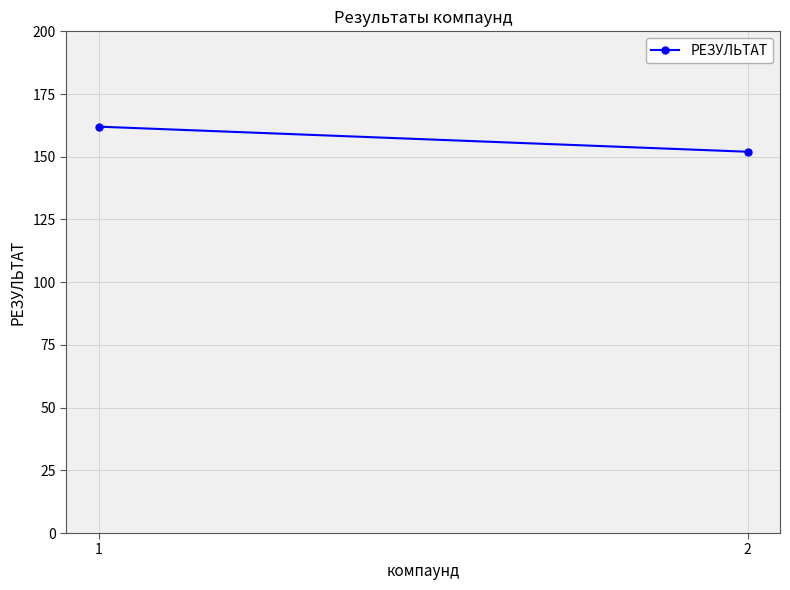

How many categories are shown in the chart?

2